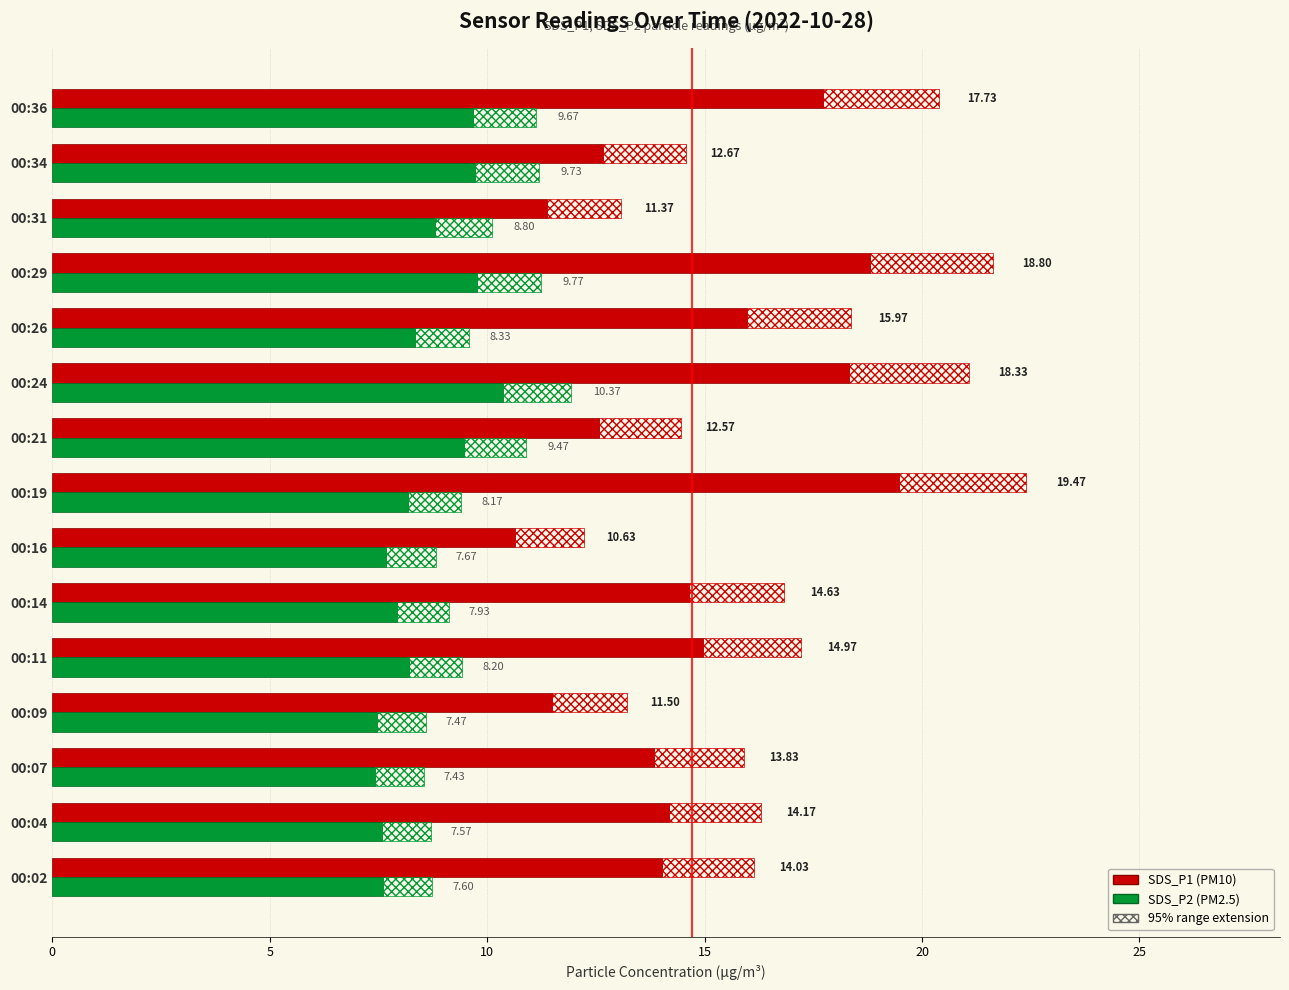

Rank the series by their maximum value, from highest to lowest.

SDS_P1, SDS_P2